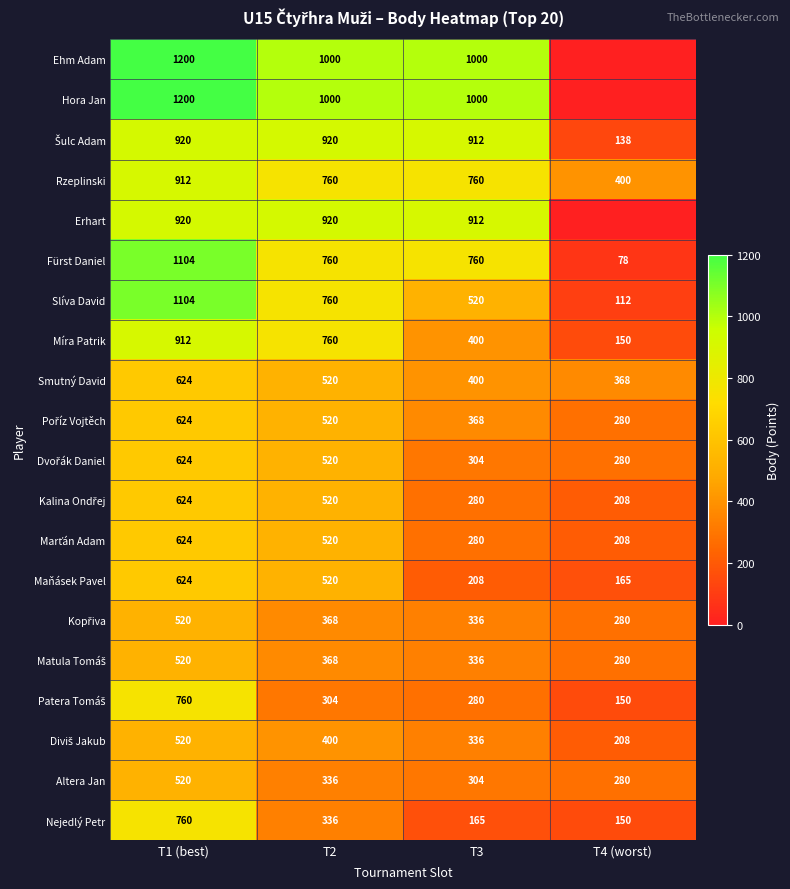

At which category does the chart reach its minimum across all series?

T4 (worst)